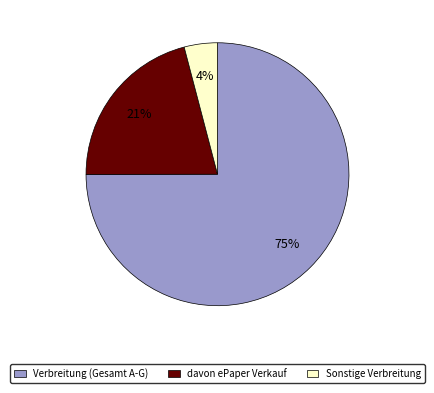

True or false: Verbreitung (Gesamt A-G) accounts for 84% of the total.

False